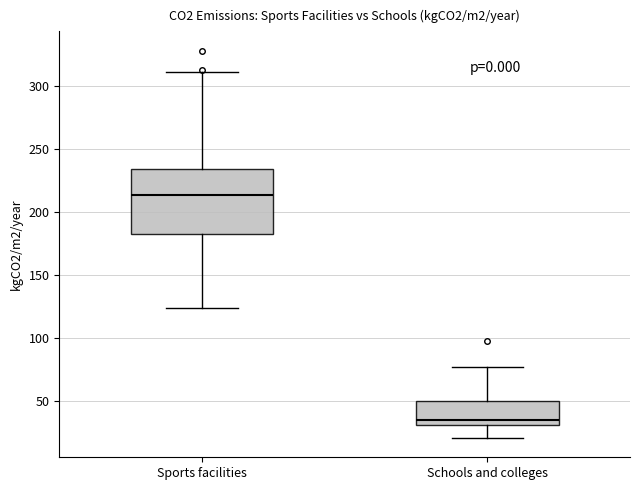

Reading left to right, read every box against the y-axis: the position of its median line, the range the box covers, and the ends of its whiskers. The values are not printed on the chart, so give them approximately, as read against the axis.

Sports facilities: median 215, box 185 to 235, whiskers 125 to 310
Schools and colleges: median 35, box 30 to 50, whiskers 20 to 75